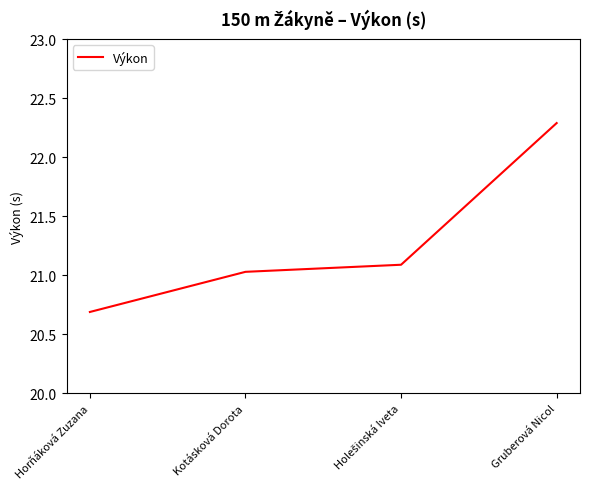

Which category has the lowest value across all series?

Horňáková Zuzana